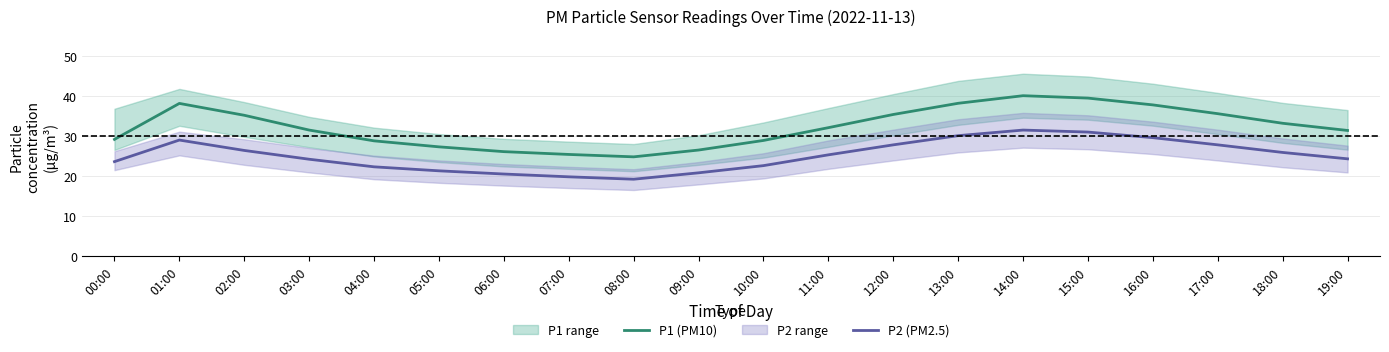

True or false: P2 (PM2.5) has a value of 17.3 at 02:00.

False